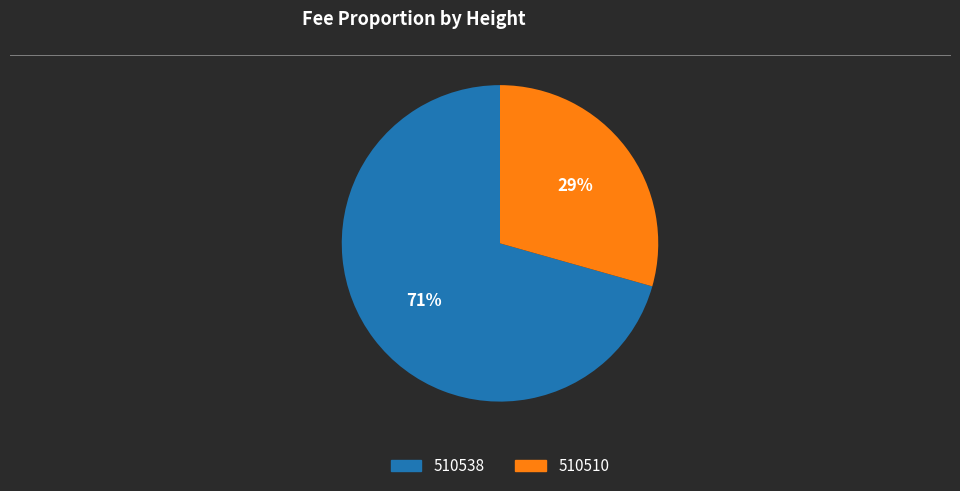

Does 510510 account for over 50% of the chart?

No